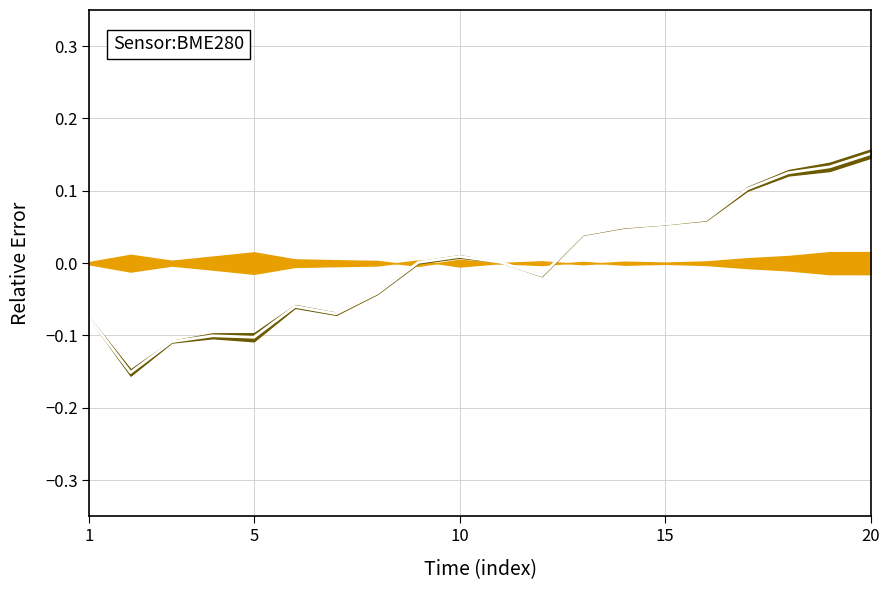

How many points are lower than both their immediate neighbors (excluding endpoints)?

4